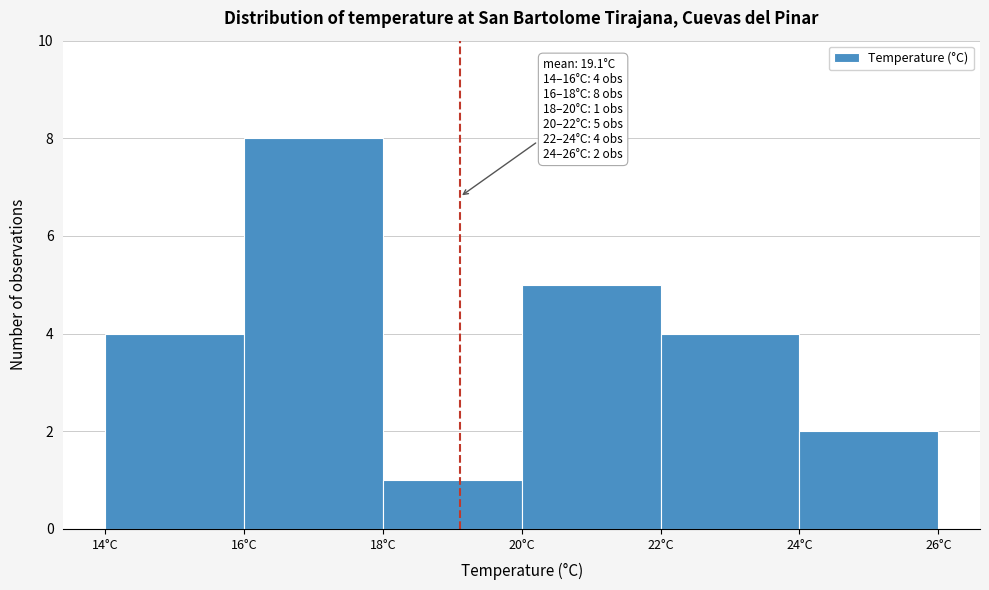

Which range on the x-axis has the tallest bar?

16 to 18